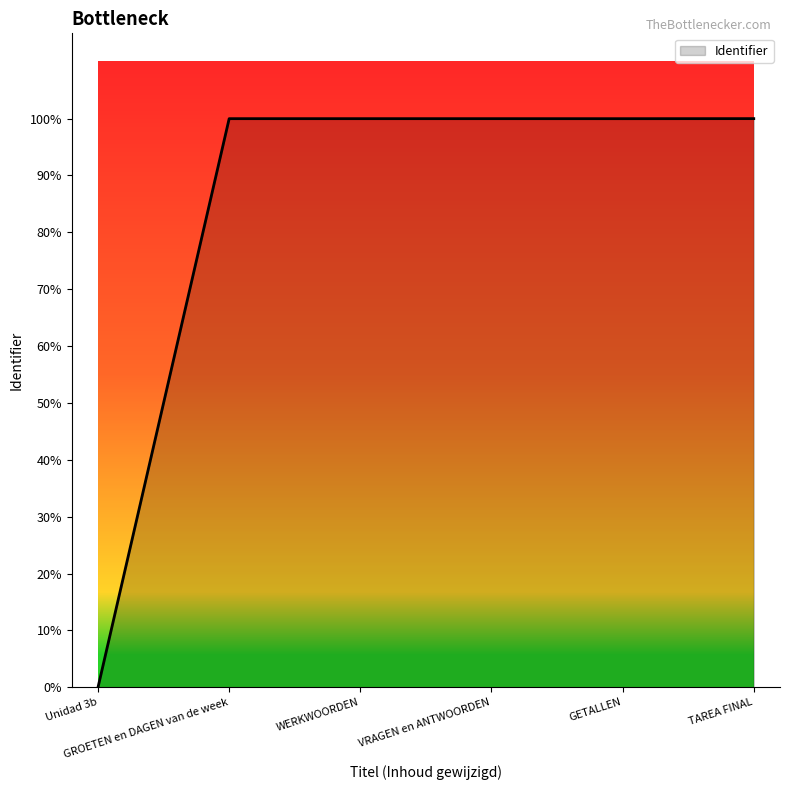

Does the chart display data point markers on the line(s)?

No